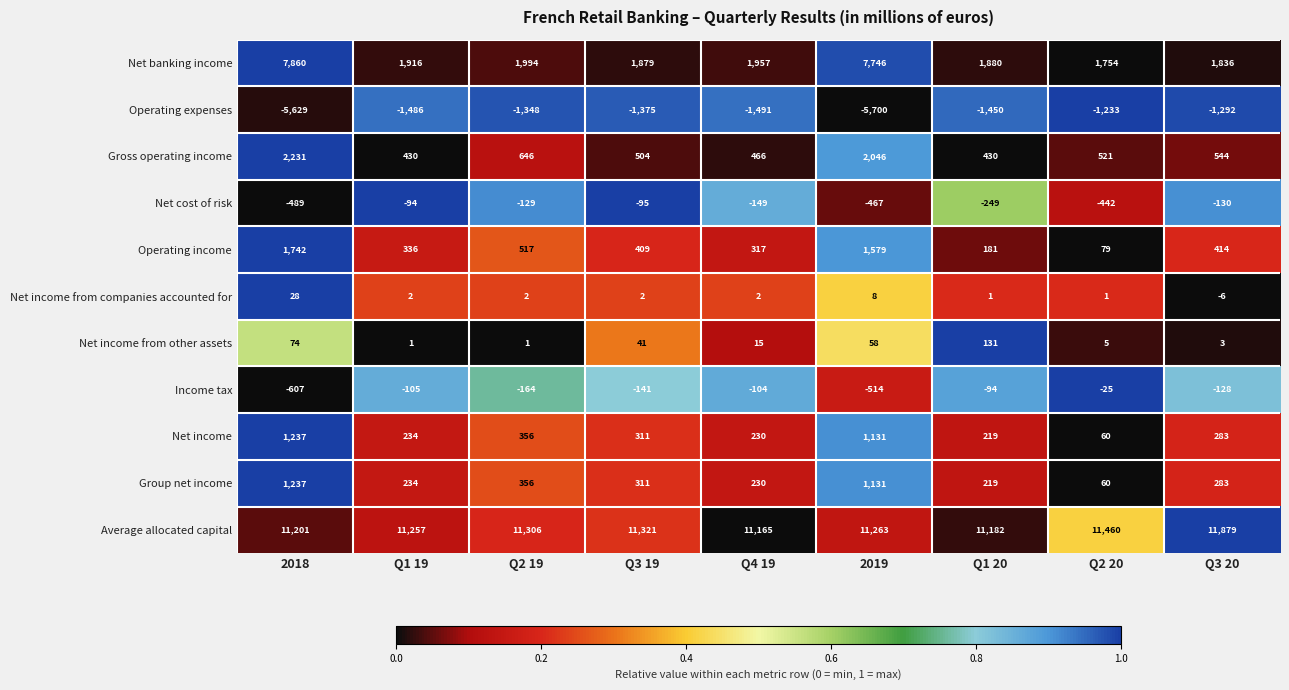

The Average allocated capital series shows 11201 at 2018. True or false?

True